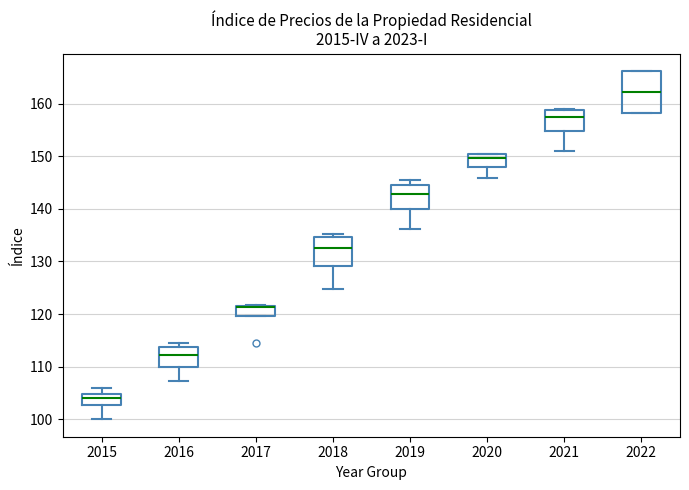

Which box is the tallest, from its lower edge to its upper edge?

2022